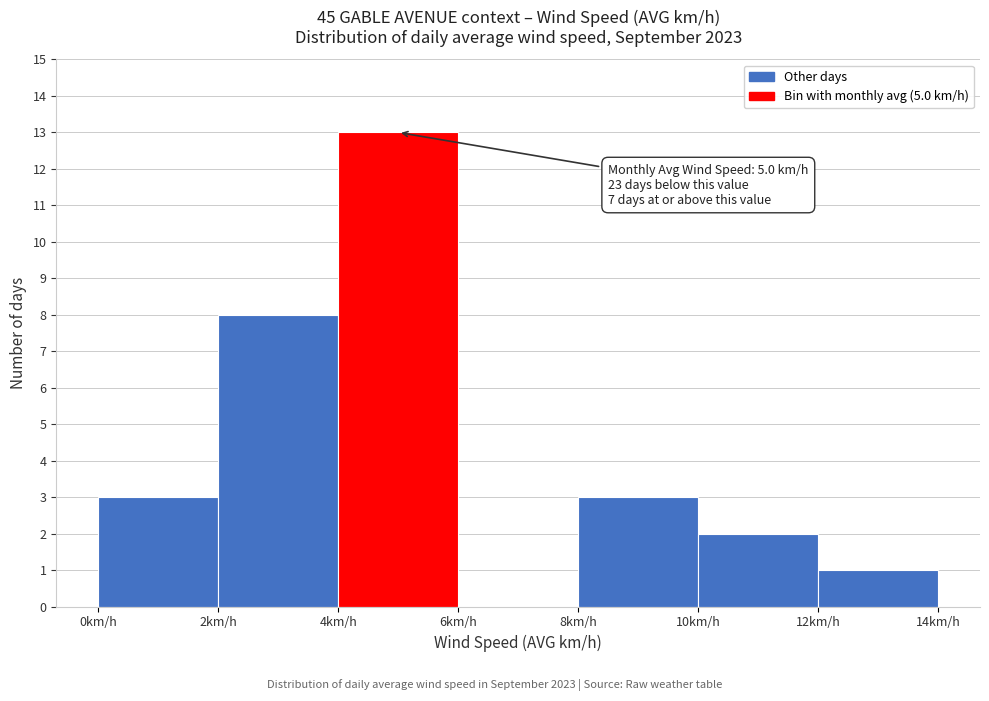

Which range on the x-axis has the tallest bar?

4 to 6